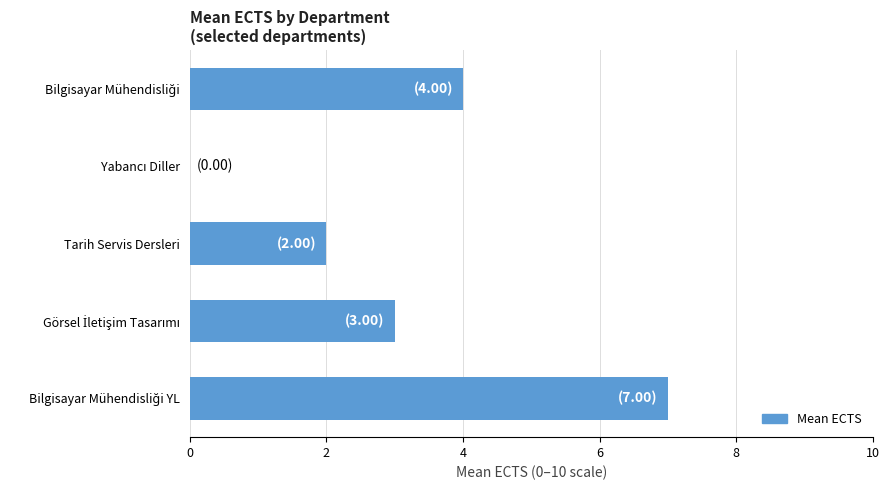

True or false: the data shows 1 at Tarih Servis Dersleri.

False